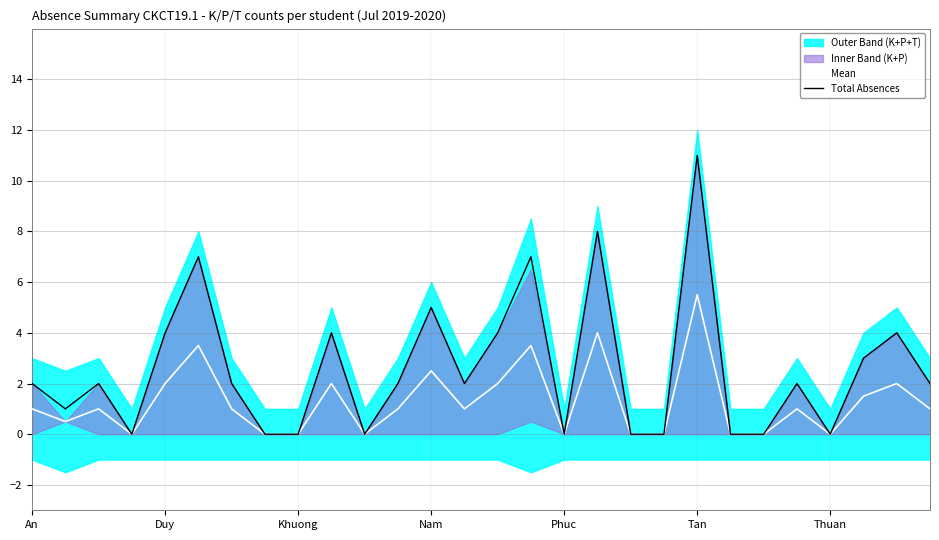

How many positive values does the Mean series have?

18